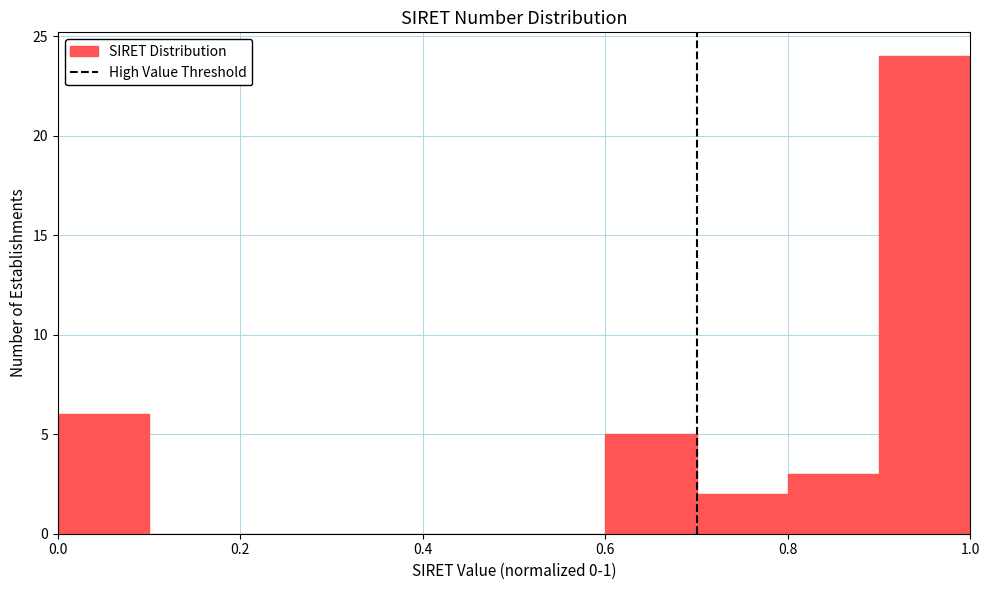

Reading left to right, transcribe this chart: for each bar, give the range it covers on the x-axis and its height. The values are not printed on the chart, so give them approximately, as read against the axis.

0.0 to 0.1: 6
0.1 to 0.2: 0
0.2 to 0.3: 0
0.3 to 0.4: 0
0.4 to 0.5: 0
0.5 to 0.6: 0
0.6 to 0.7: 5
0.7 to 0.8: 2
0.8 to 0.9: 3
0.9 to 1.0: 24